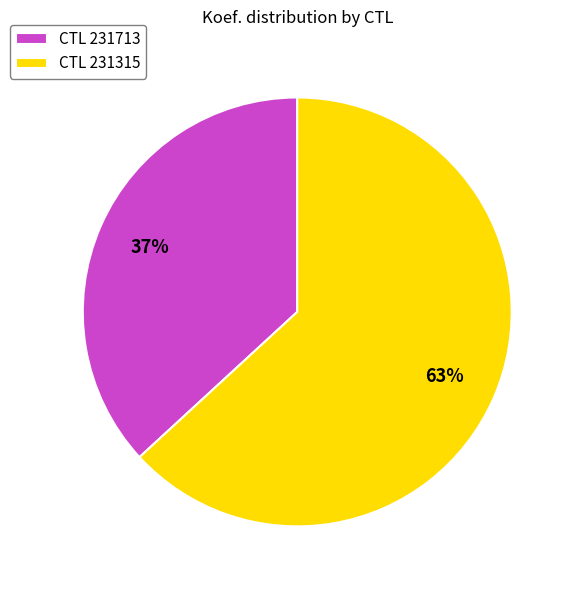

Combined, do CTL 231713 and CTL 231315 account for over 50%?

Yes